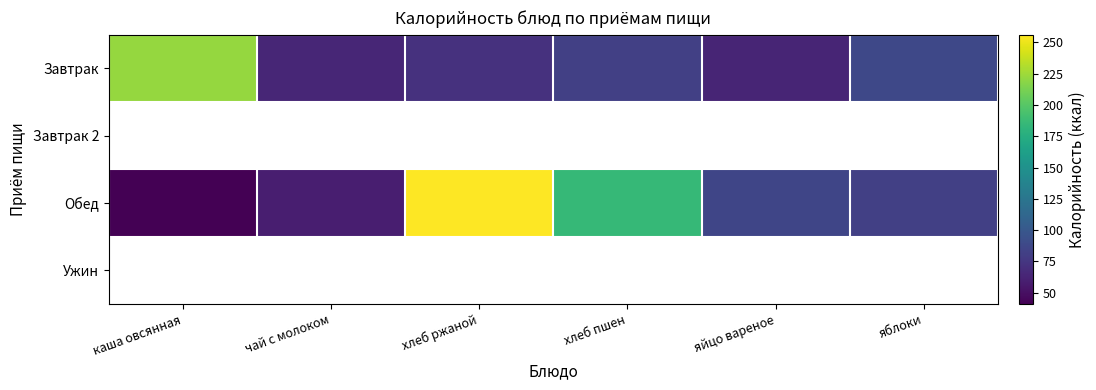

Which series changed the most between хлеб ржаной and яблоки?

Обед